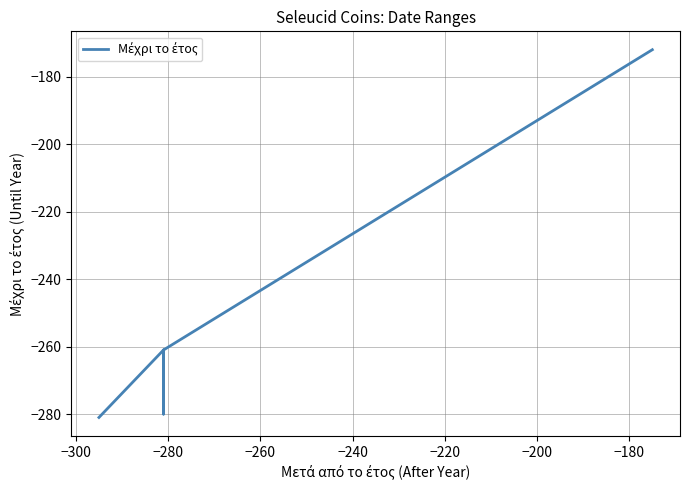

What is the value of the 4th point from the left?

-280